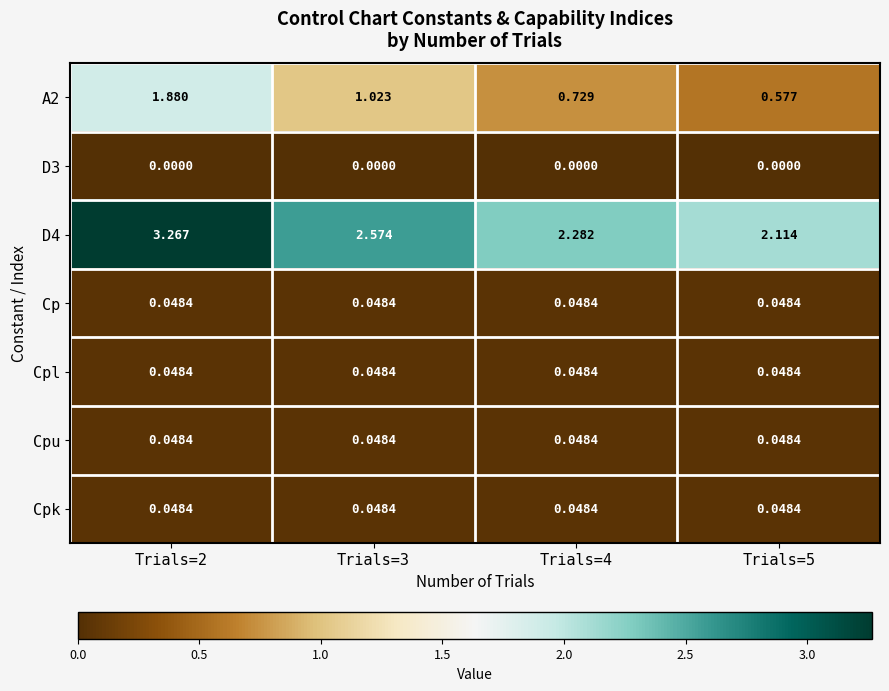

Is the value of A2 at Trials=2 greater than the value of Cpk at Trials=2?

Yes